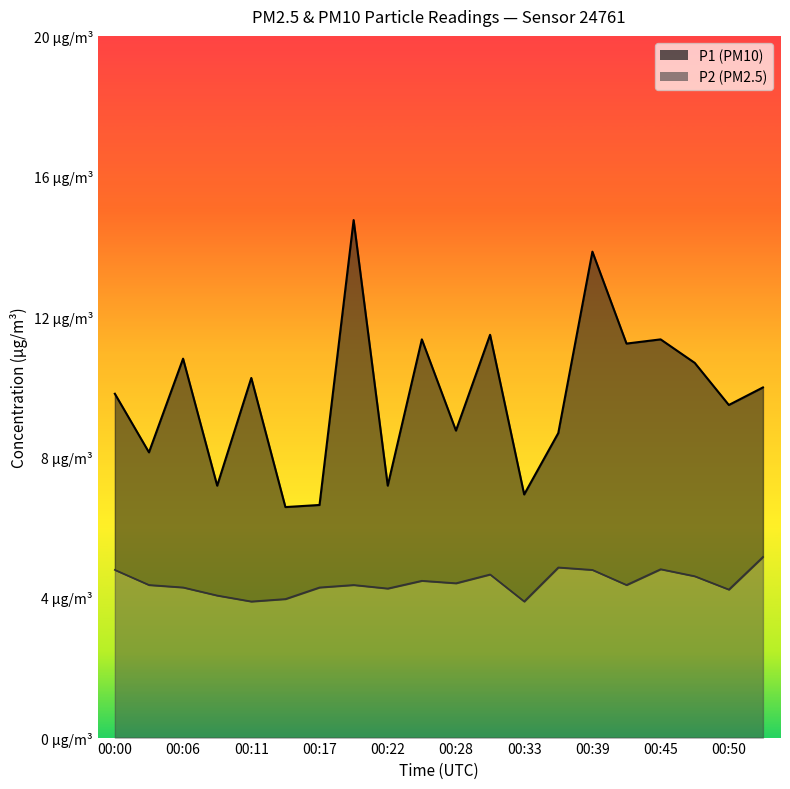

Reading left to right, list all the values displayed in this chart.

P1: 9.8	8.1	10.8	7.2	10.2	6.6	6.6	14.8	7.2	11.3	8.8	11.5	6.9	8.7	13.8	11.2	11.3	10.7	9.5	10.0
P2: 4.8	4.3	4.3	4.0	3.9	4.0	4.3	4.3	4.2	4.5	4.4	4.7	3.9	4.8	4.8	4.3	4.8	4.6	4.2	5.2